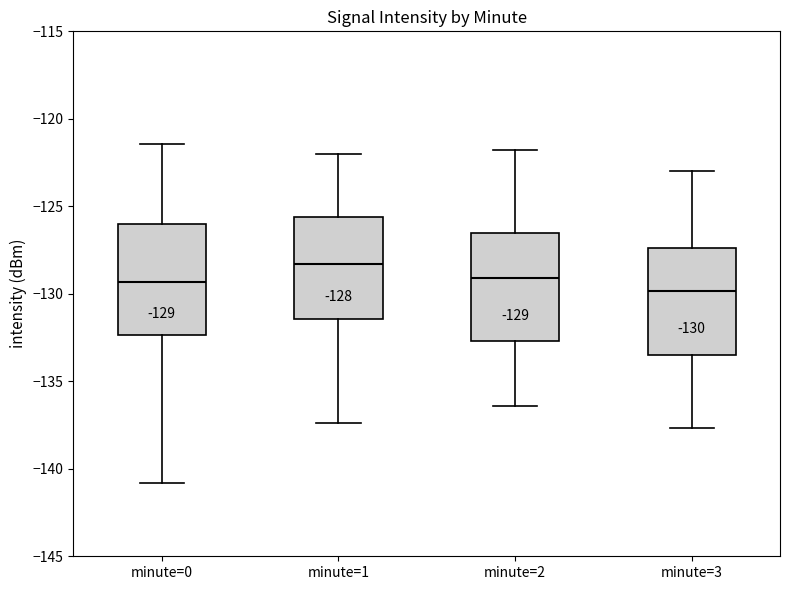

Which box has the highest median line?

minute=1